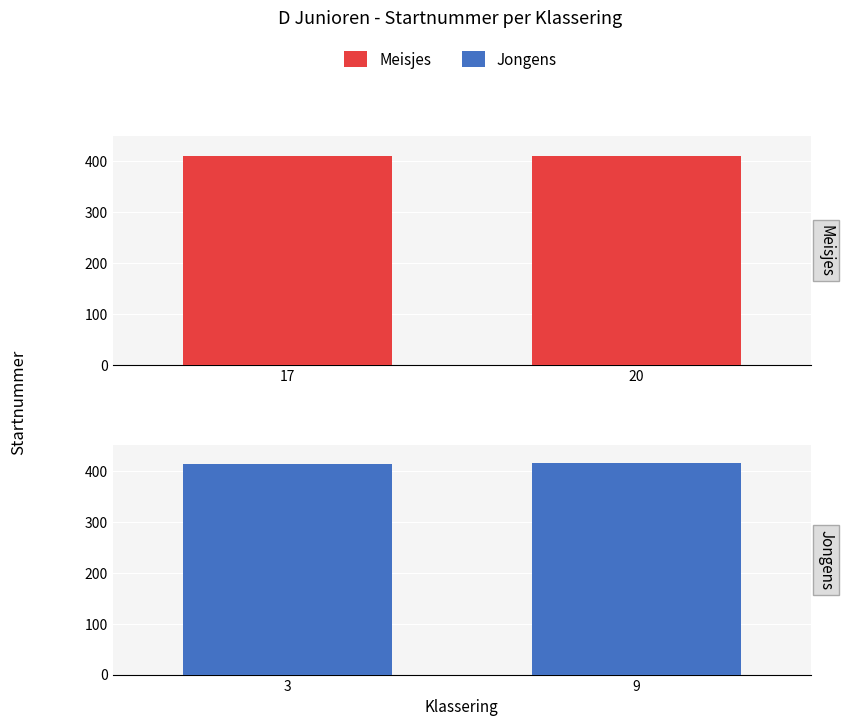

How many bars are there in total?

4